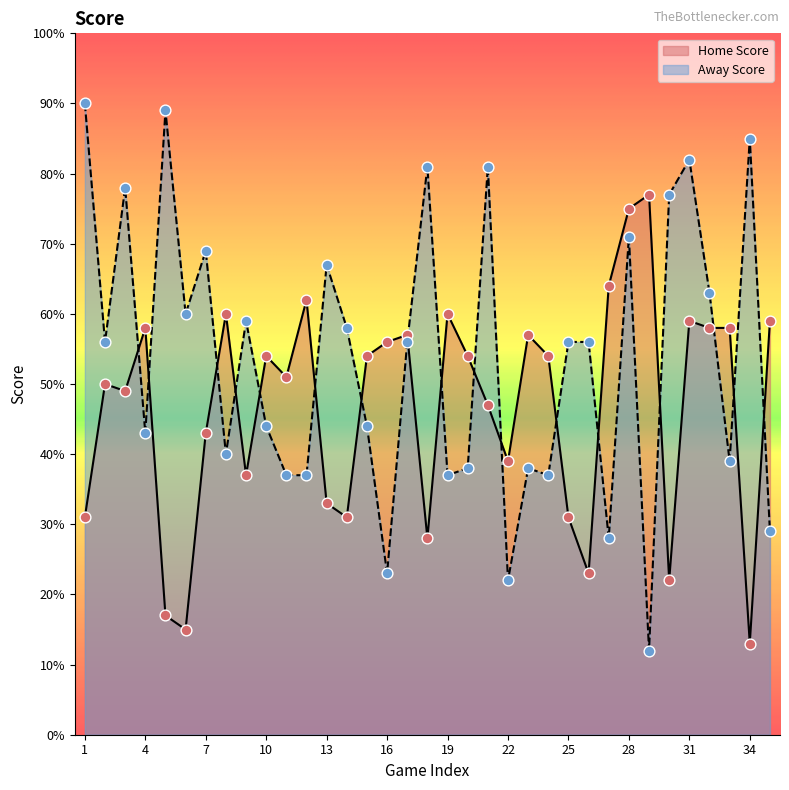

Which series reaches the minimum Y coordinate?

Away Score